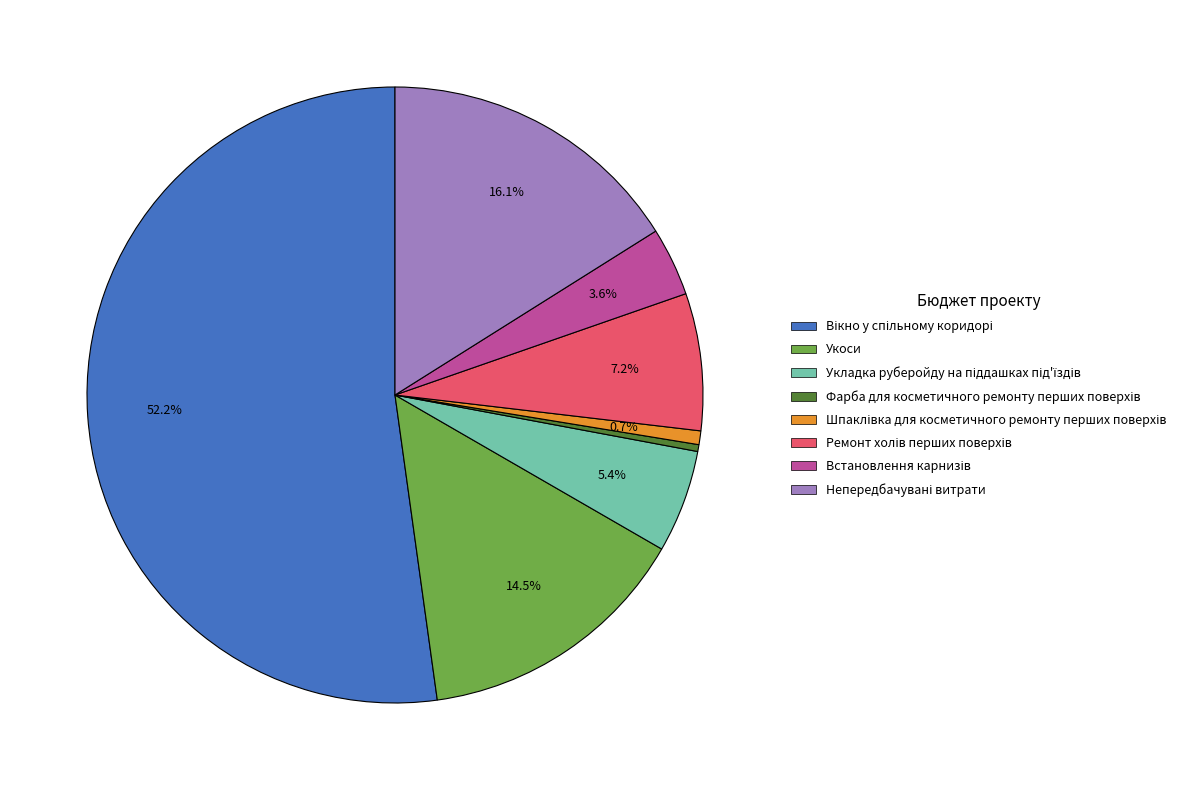

Does any single category account for the majority?

Yes